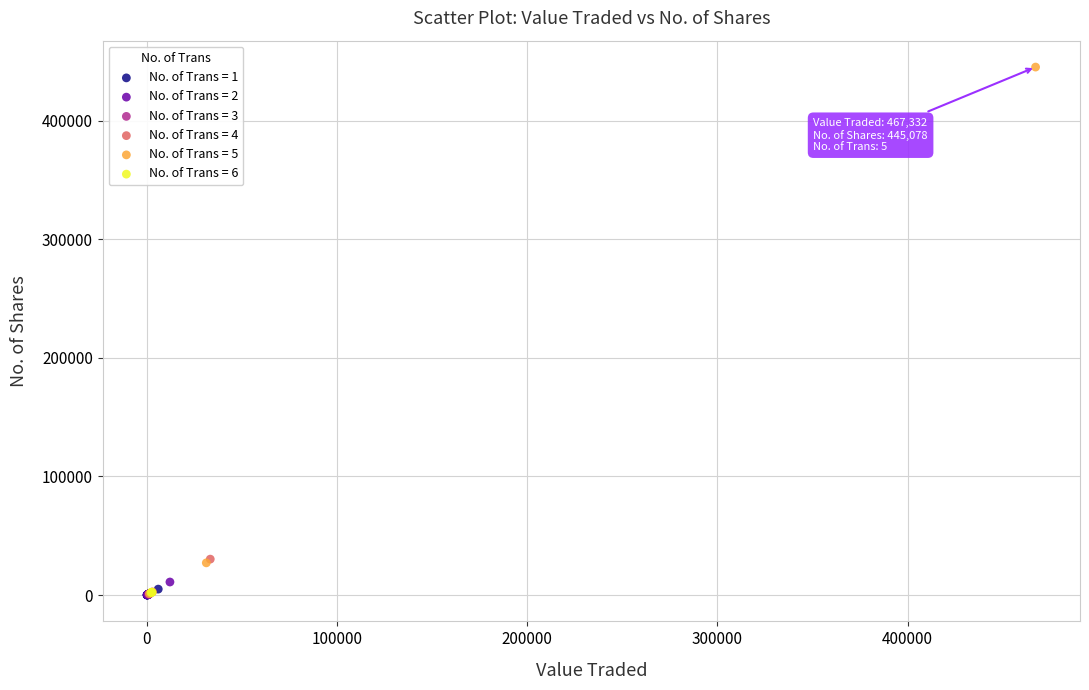

What are all the series names shown in the legend?

No. of Trans = 1, No. of Trans = 2, No. of Trans = 3, No. of Trans = 4, No. of Trans = 5, No. of Trans = 6